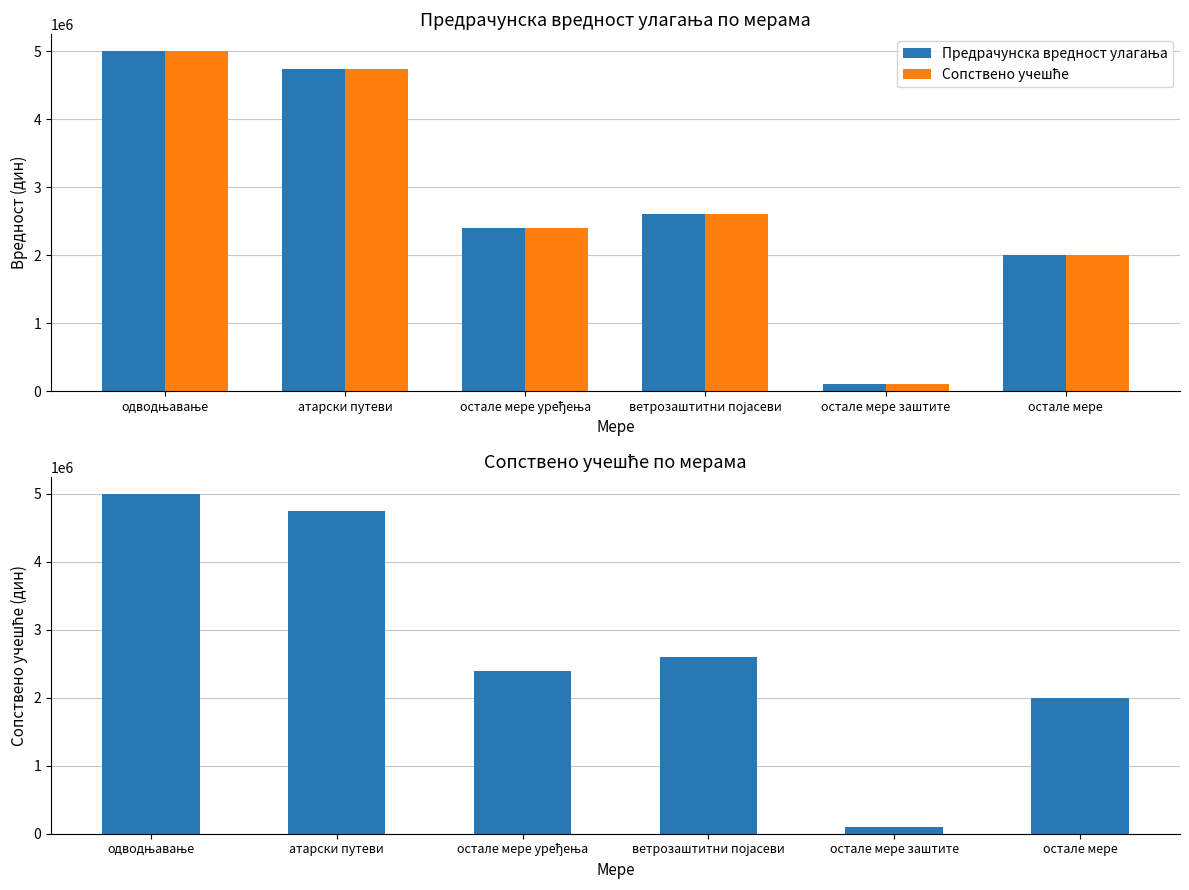

The value of Сопствено учешће at ветрозаштитни појасеви is 4620009. True or false?

False